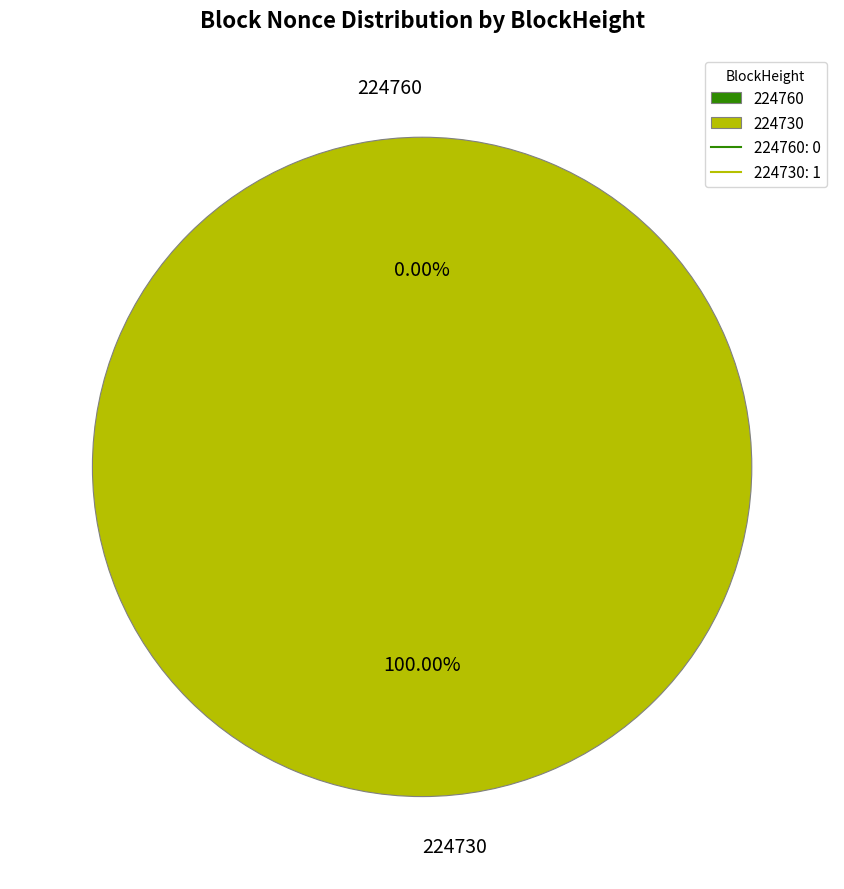

Is it true that 224760 is 1% of the pie?

False